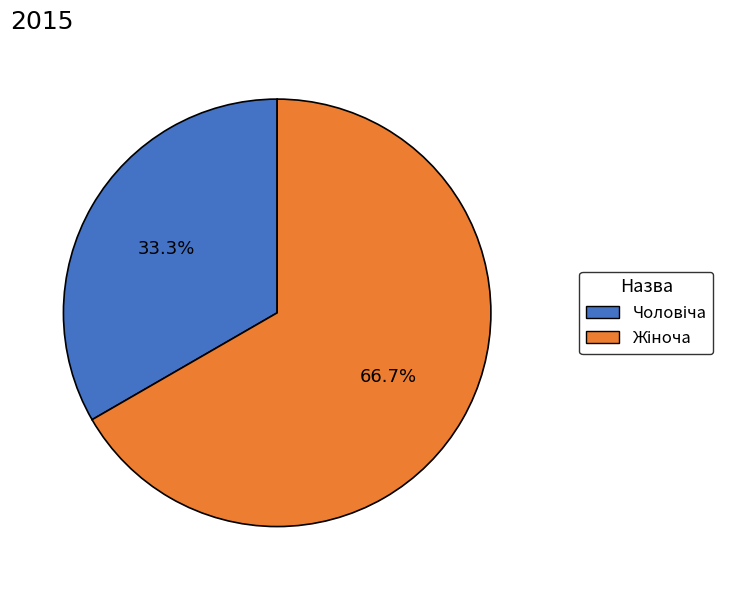

Is there a majority slice in this chart?

Yes